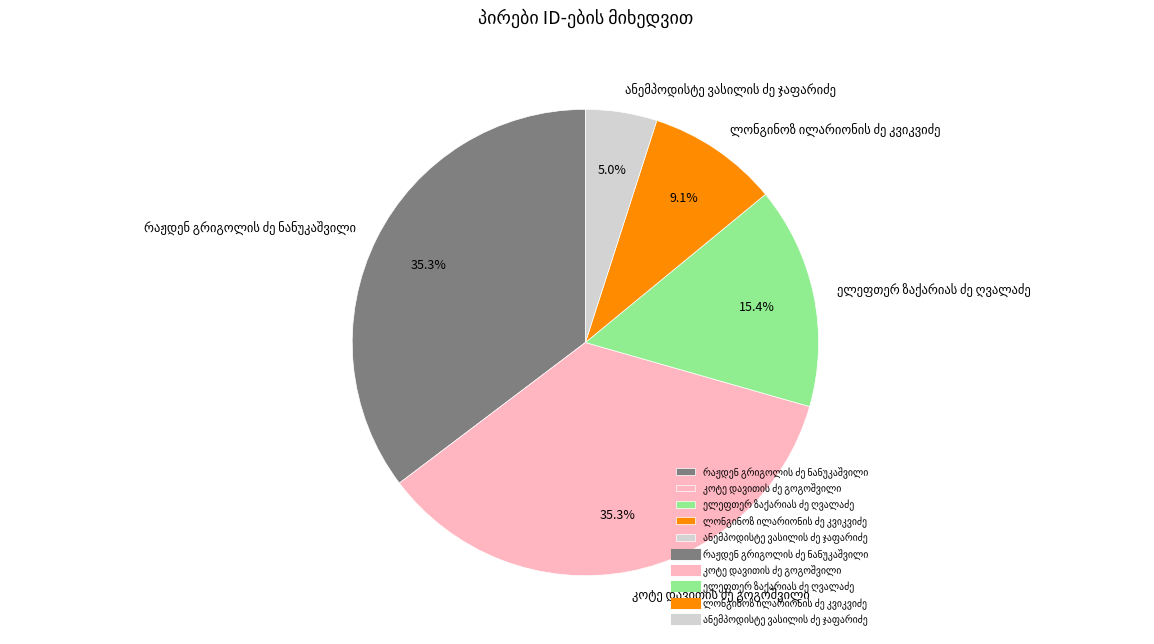

Is there any slice that represents more than half of the pie?

No